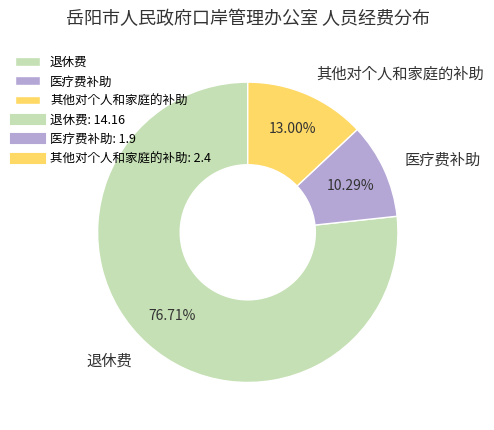

Which category has the smallest portion of the pie?

医疗费补助